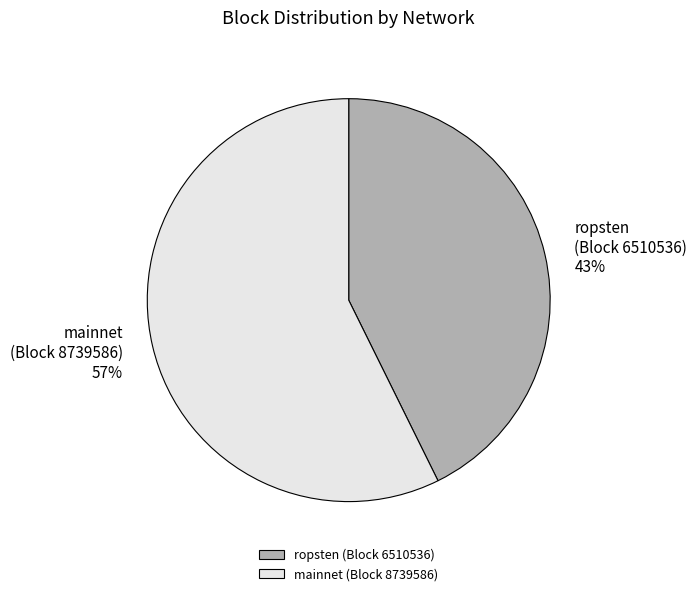

Rank the categories by value from highest to lowest.

mainnet (Block 8739586), ropsten (Block 6510536)